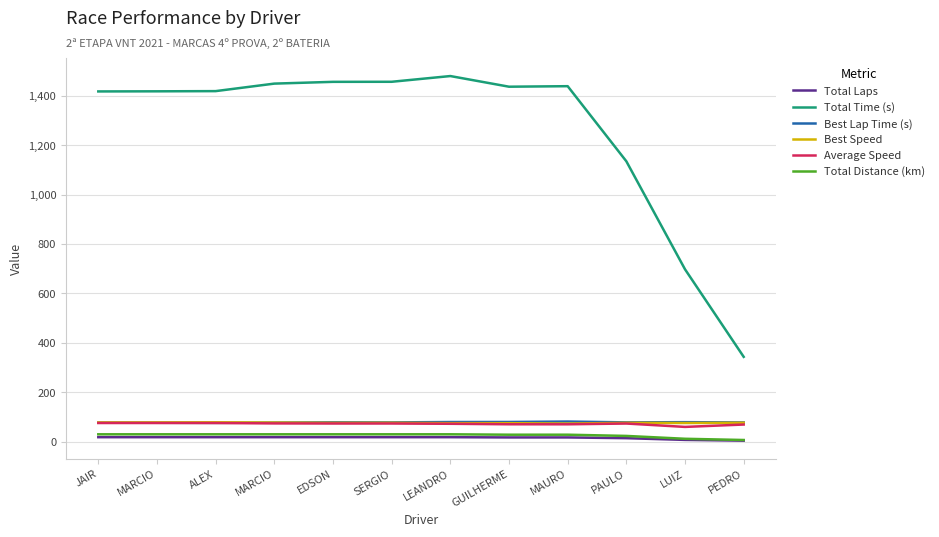

True or false: Total Time (s) and Total Distance (km) cross at least once.

False